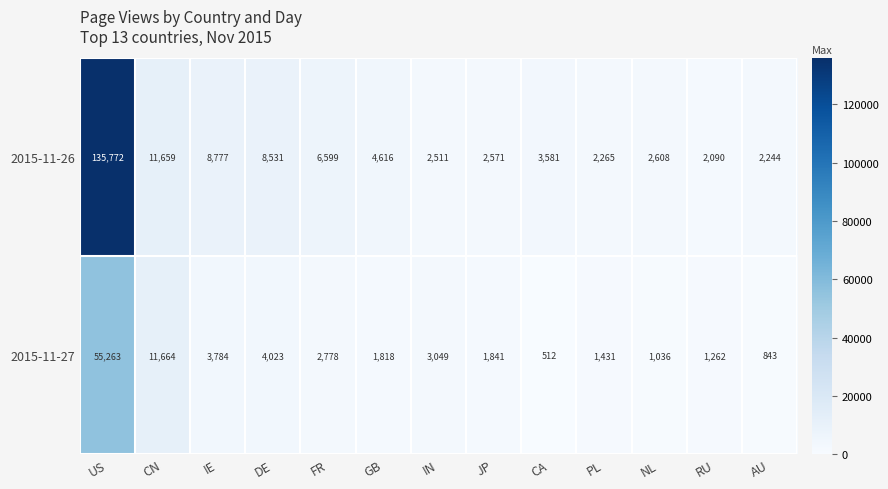

The 2015-11-27 series shows 4605 at IN. True or false?

False